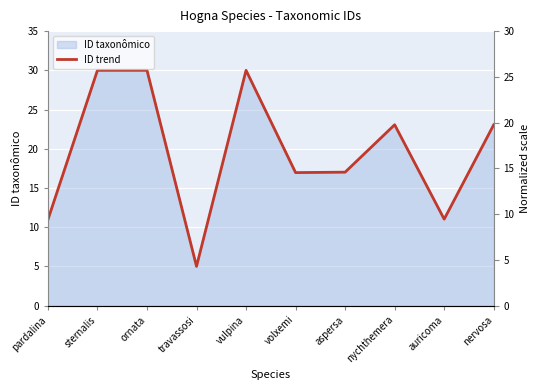

What is the change in value from travassosi to nychthemera?

+18.1